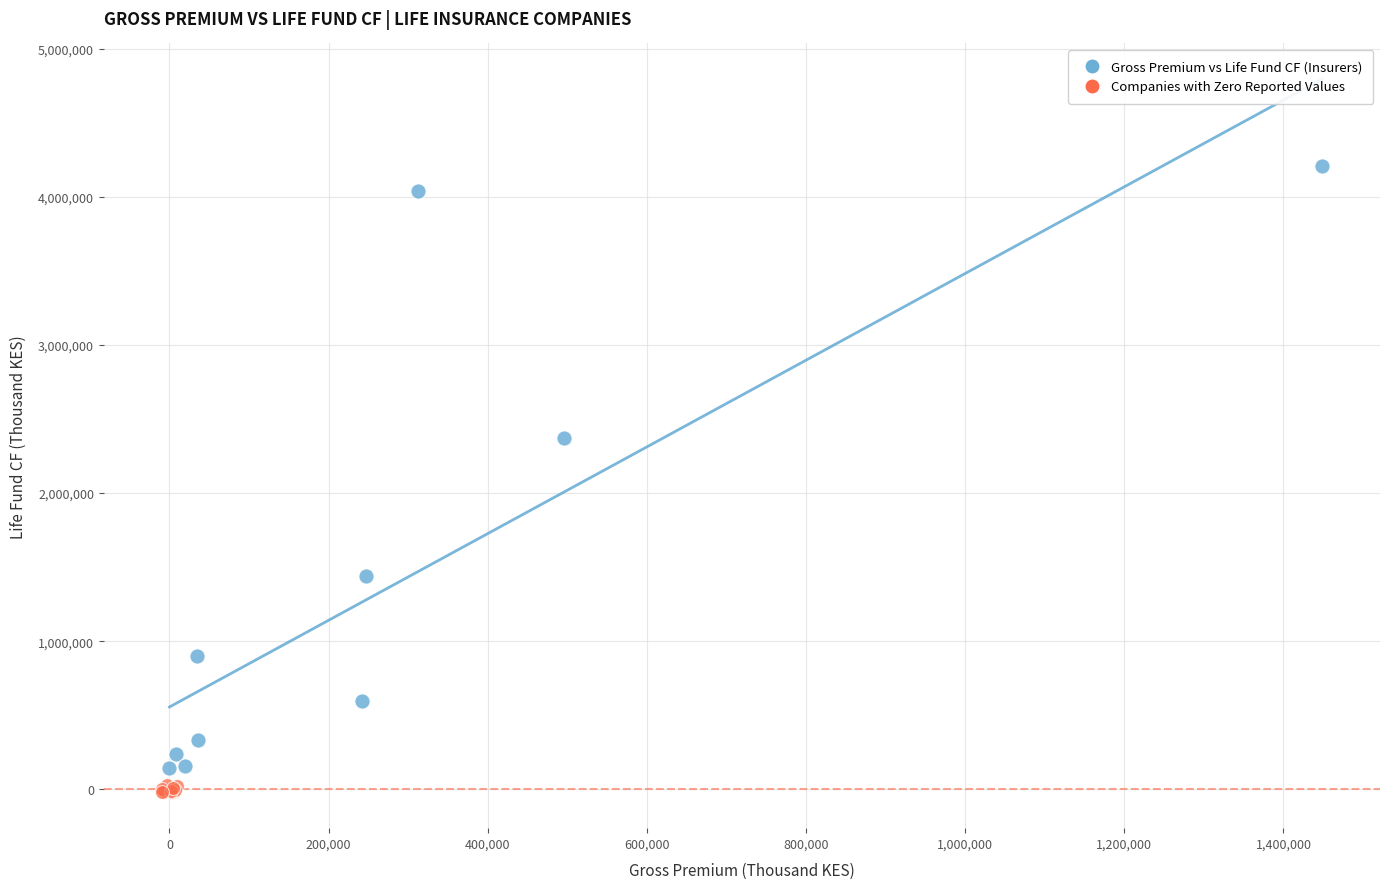

Which series has the widest spread of Y values?

Gross Premium vs Life Fund CF (Insurers)